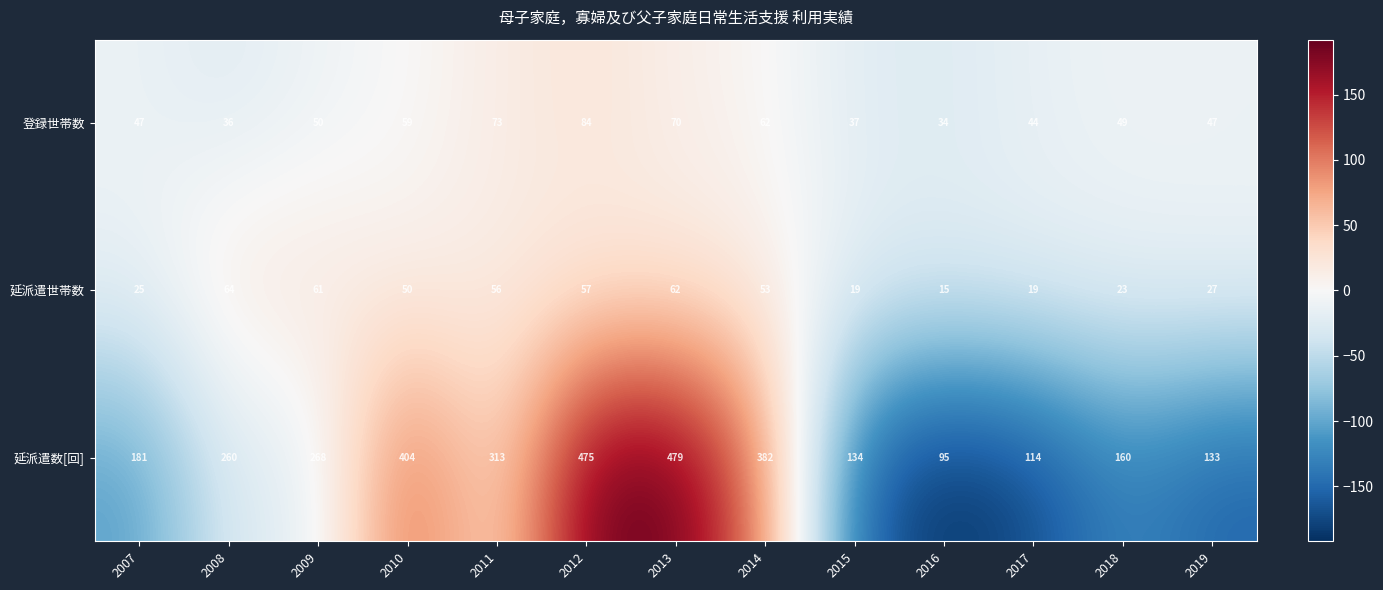

At how many categories does at least one series exceed 96?

12